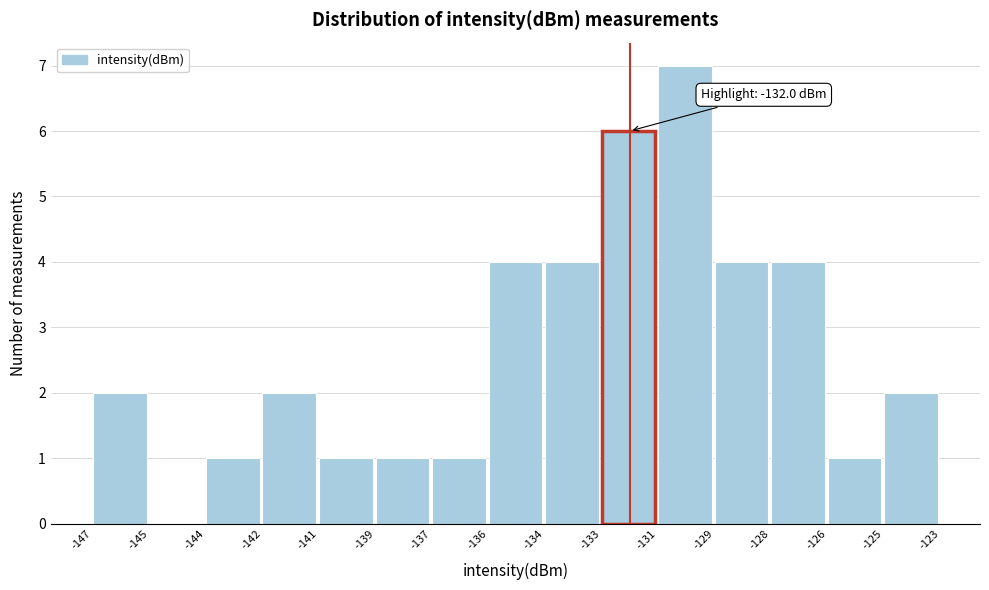

Reading right to left, what are all the values shown in this chart?

-125=2	-126=1	-128=4	-129=4	-131=7	-133=6	-134=4	-136=4	-137=1	-139=1	-141=1	-142=2	-144=1	-145=0	-147=2